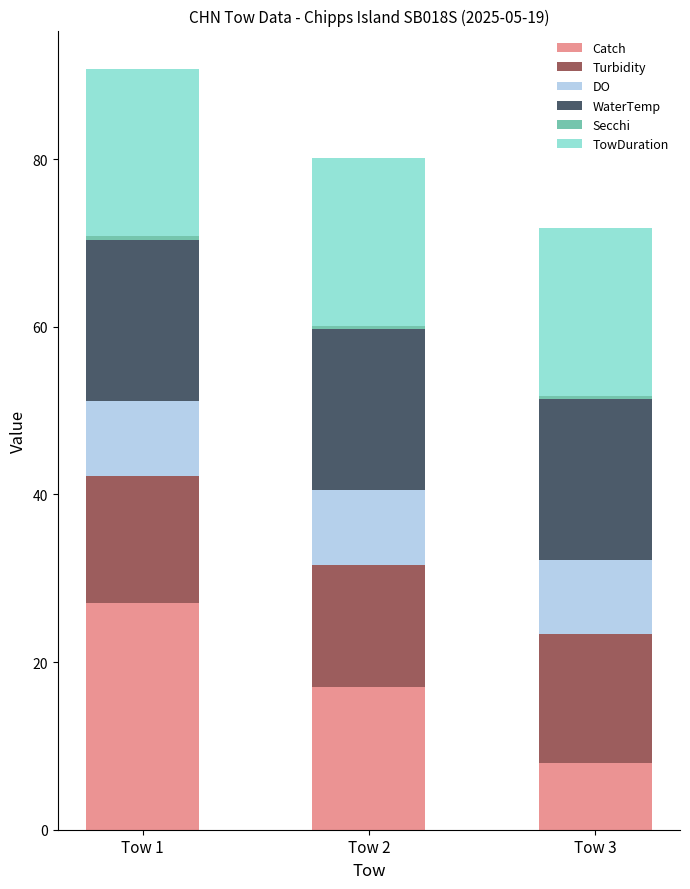

What is the average value of the Catch series?

17.3